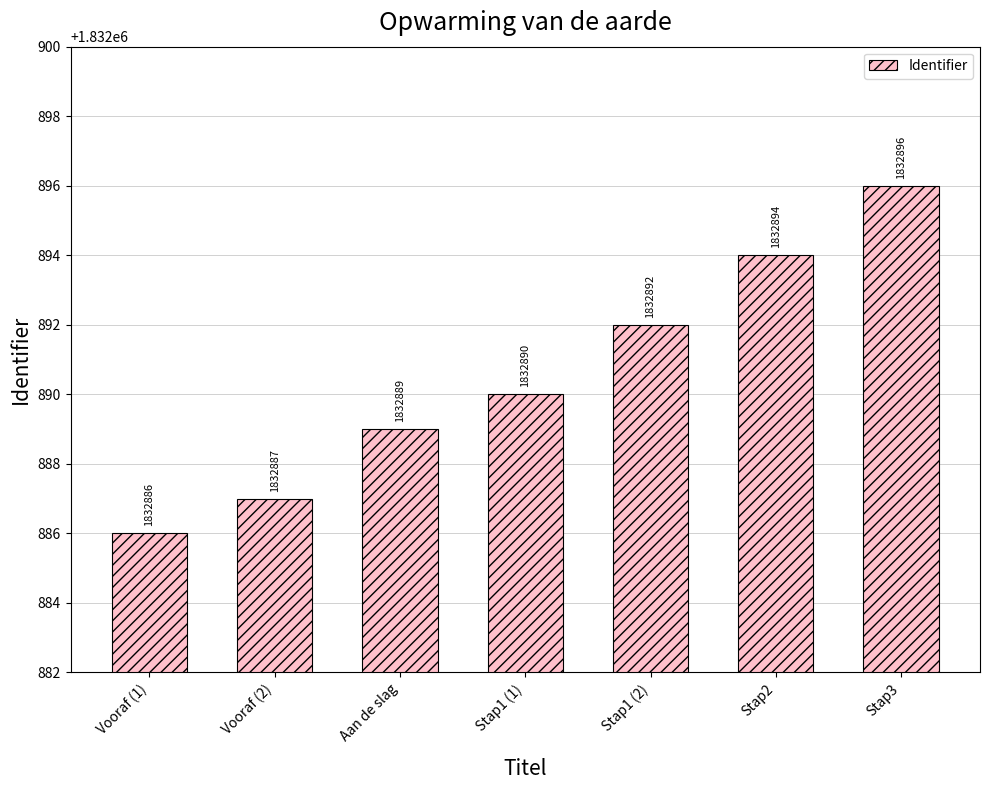

Are the bars grouped side by side (vs. stacked)?

No